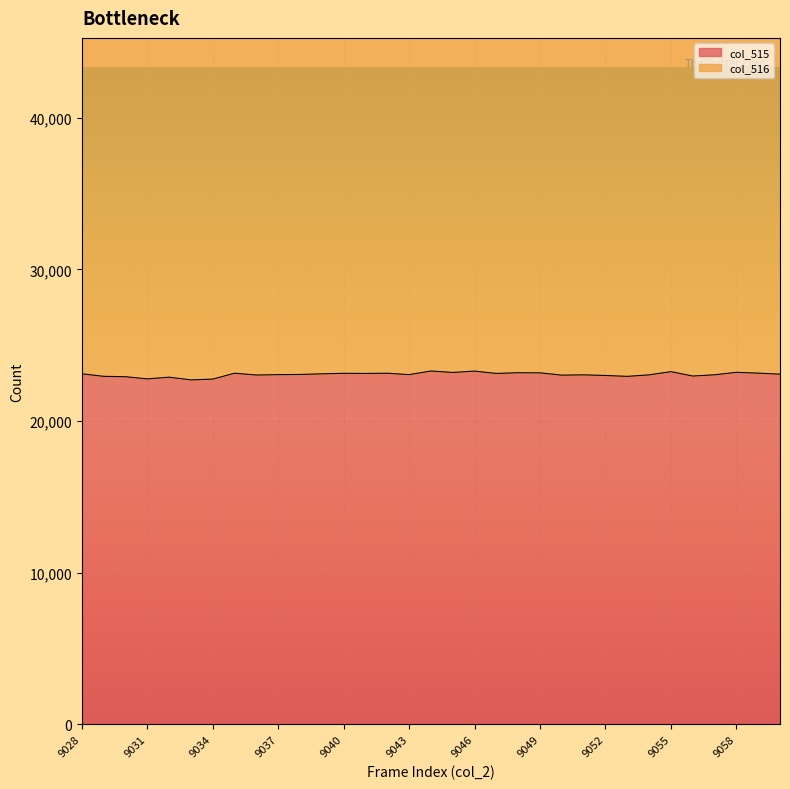

What is the sum of all values?

761375